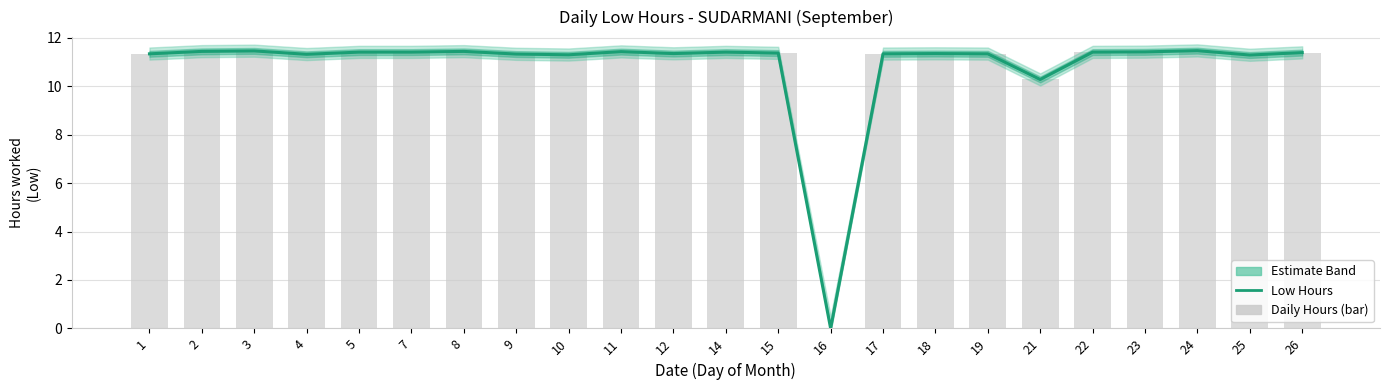

What is the total value across all series at 21?

20.6